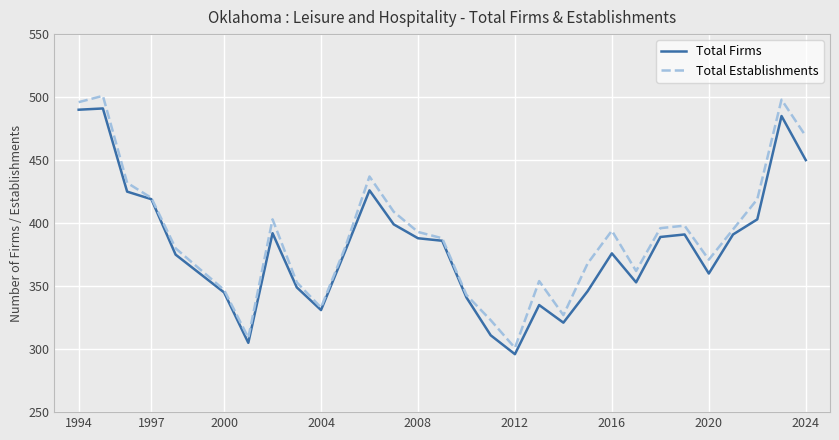

Which series has the widest spread of values?

Total Establishments